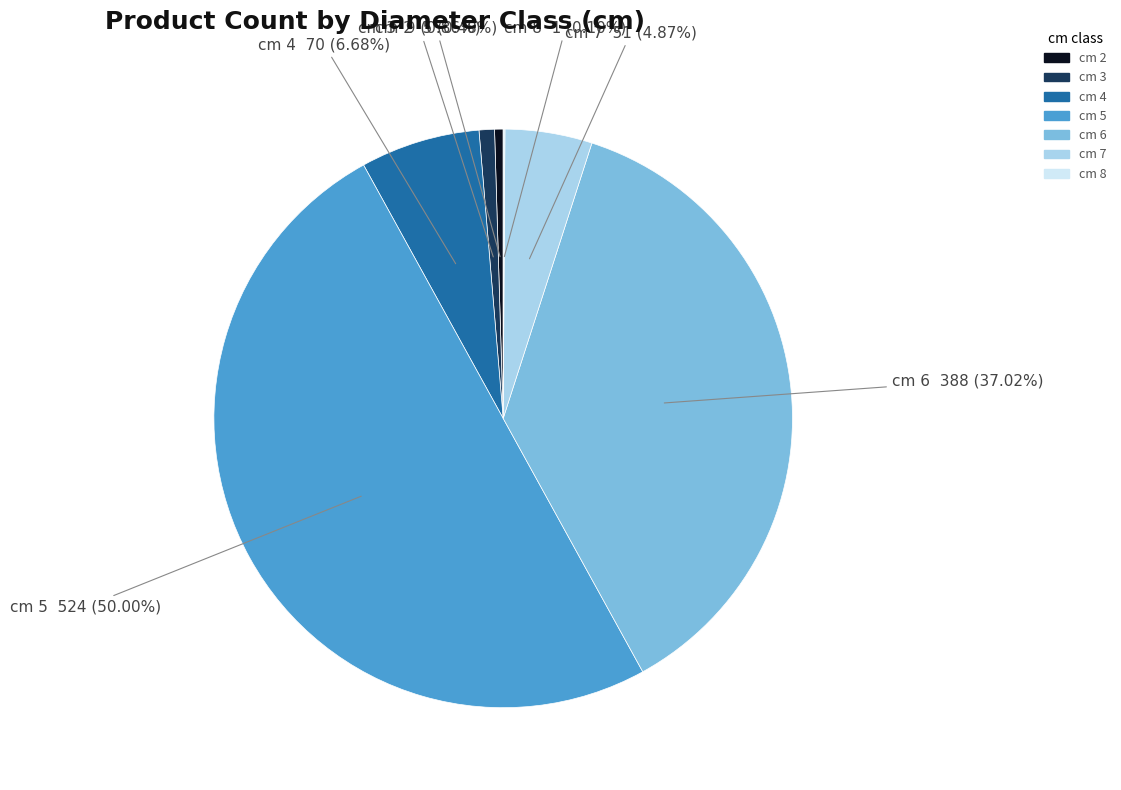

How much of the chart is everything except cm 5?

50.0%